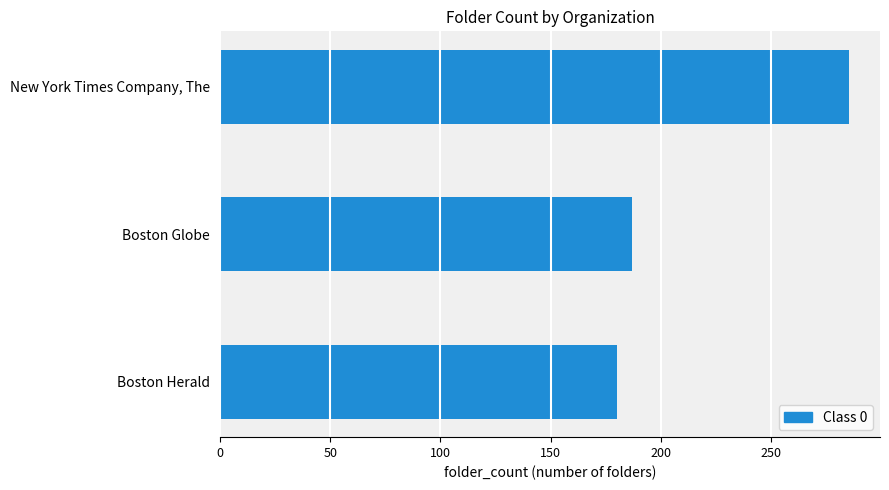

At which label is the value closest to 232?

Boston Globe